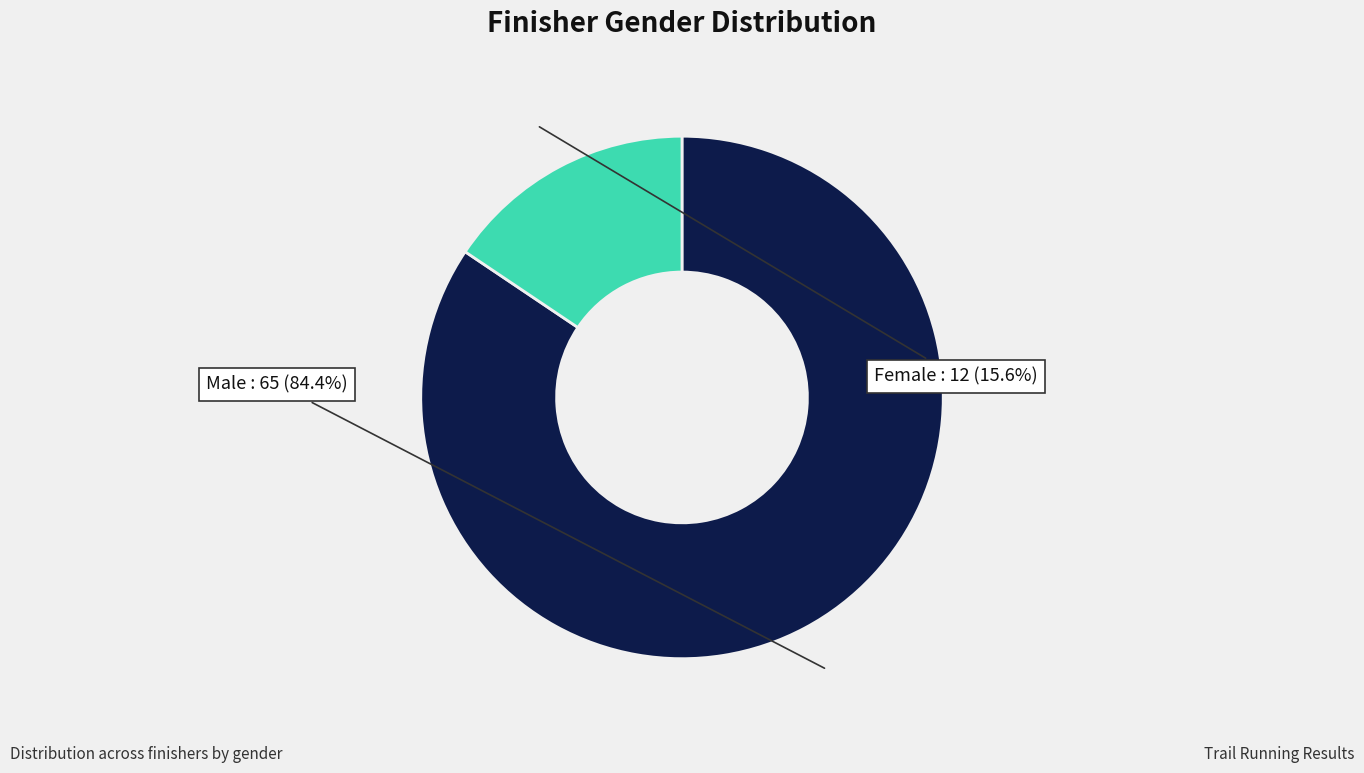

True or false: Male accounts for 84% of the total.

True